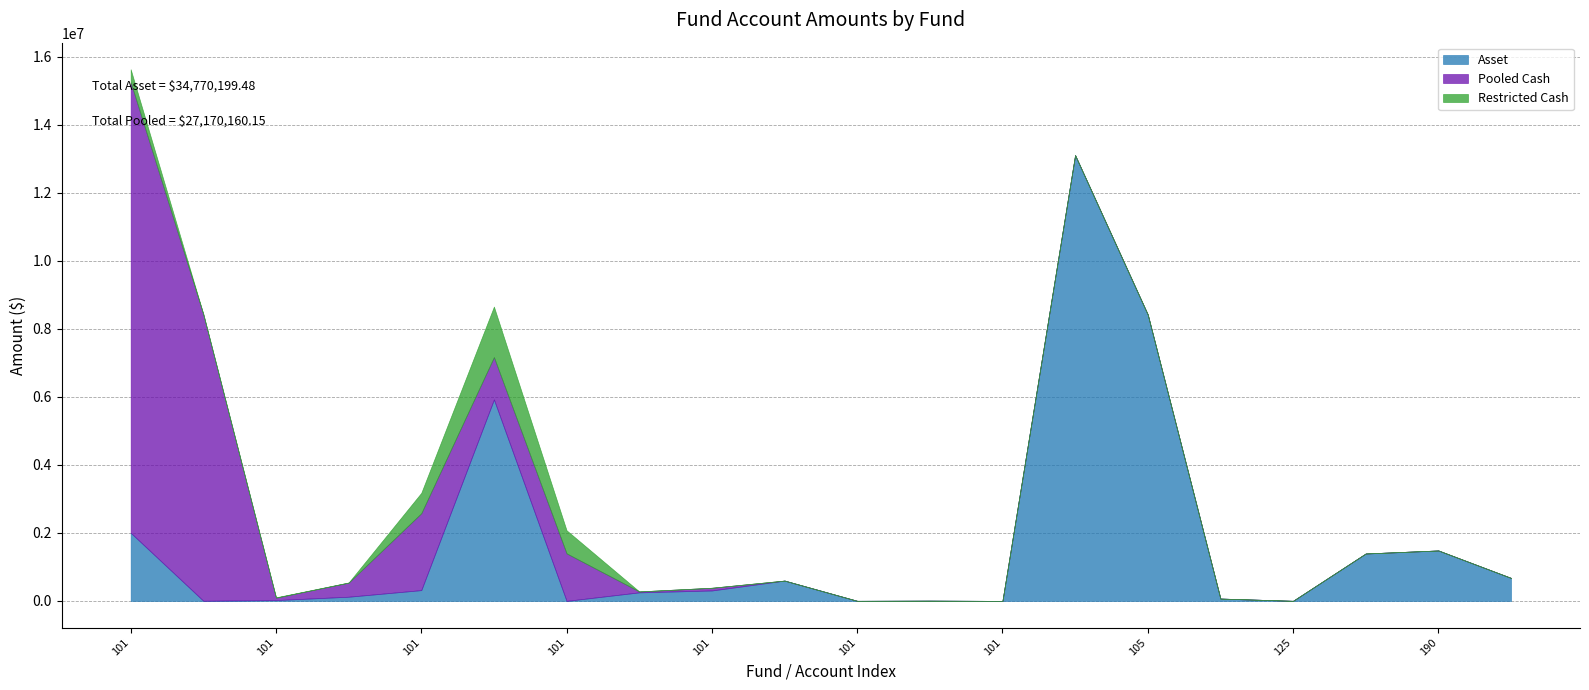

Where is Restricted Cash nearest to the value 742947?

101